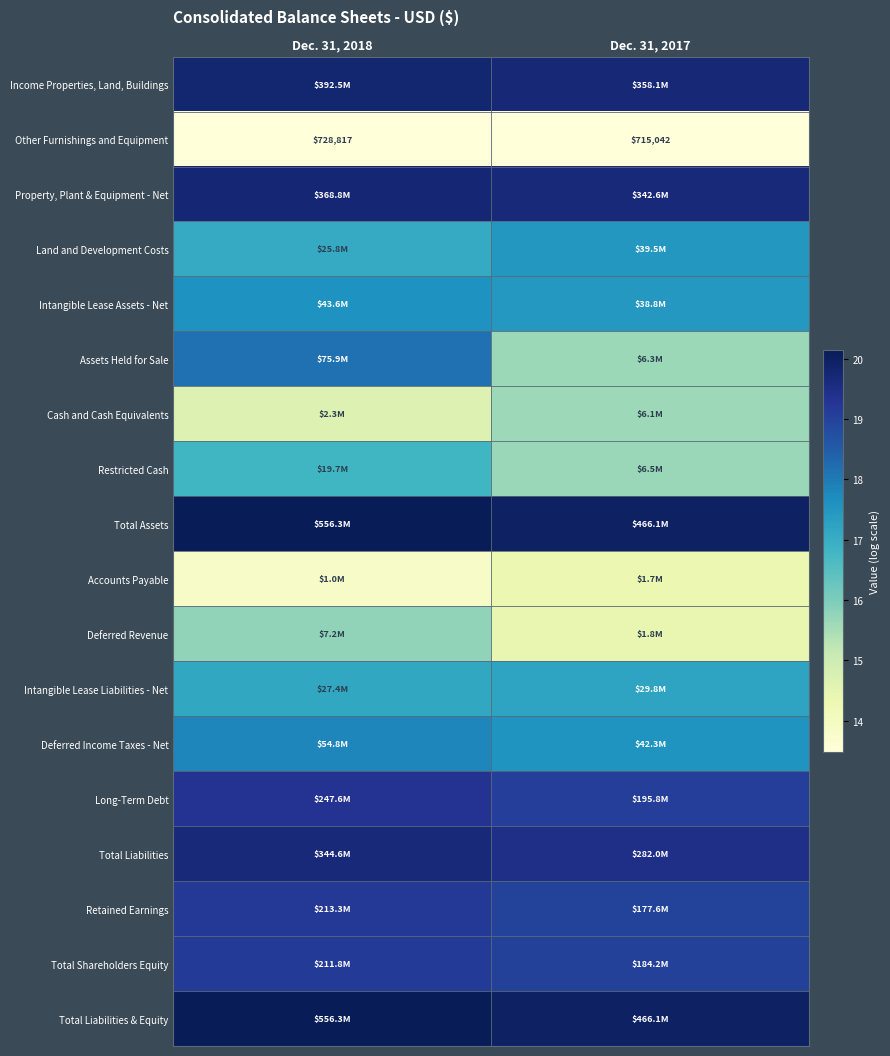

At which category is the sum across all series the highest?

Dec. 31, 2018